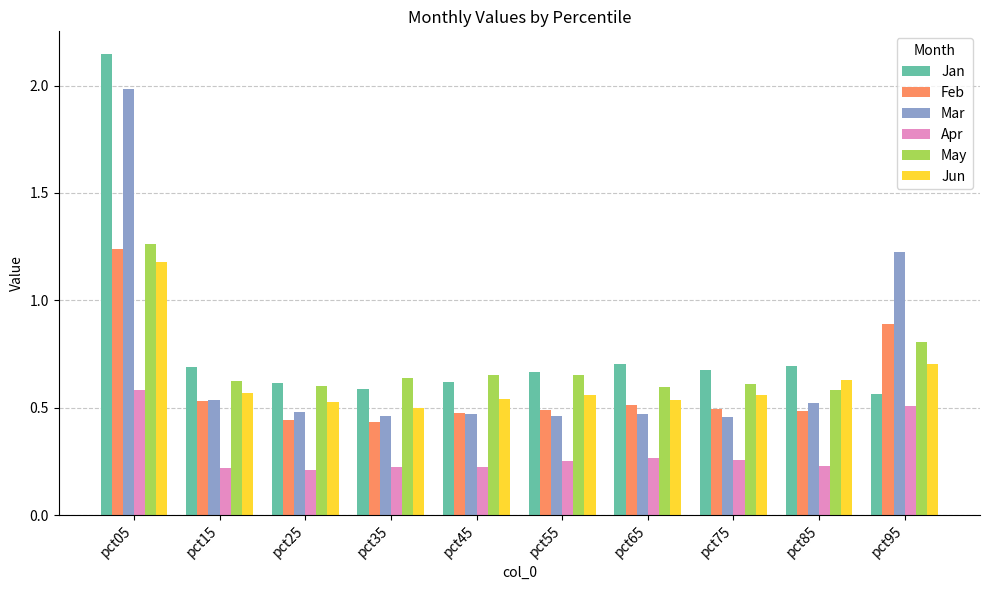

Count the Jun values in the range 0 to 1.

9